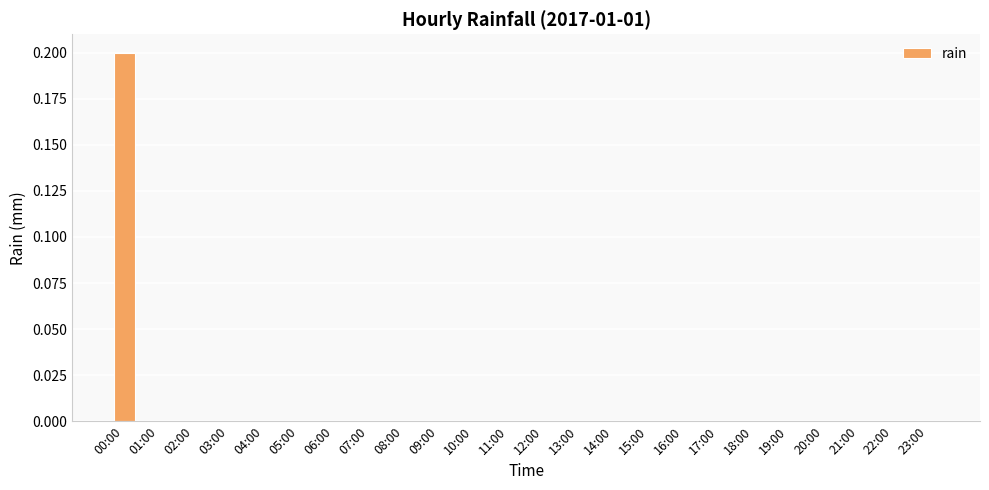

Which label corresponds to the largest value in the chart?

00:00